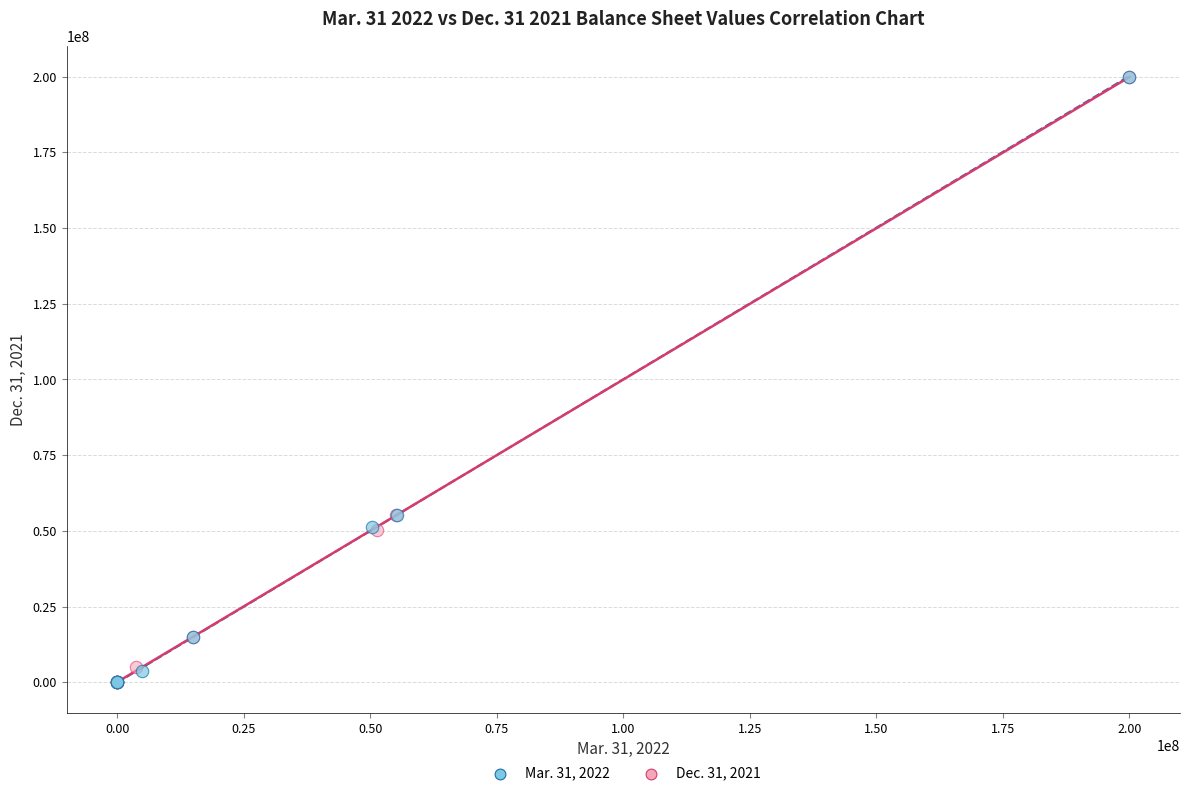

What are all the series names shown in the legend?

Mar. 31, 2022, Dec. 31, 2021